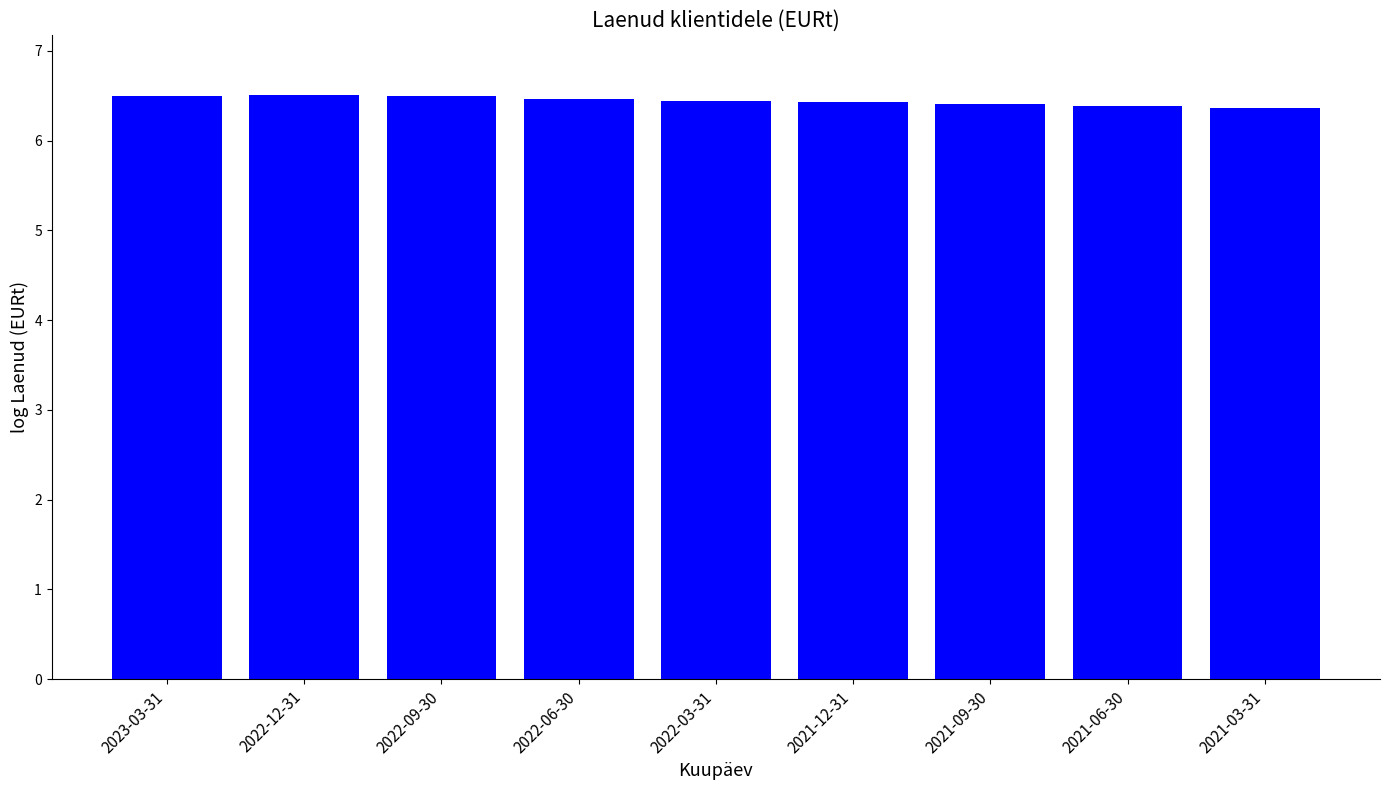

What is the label of the 8th bar from the right?

2022-12-31